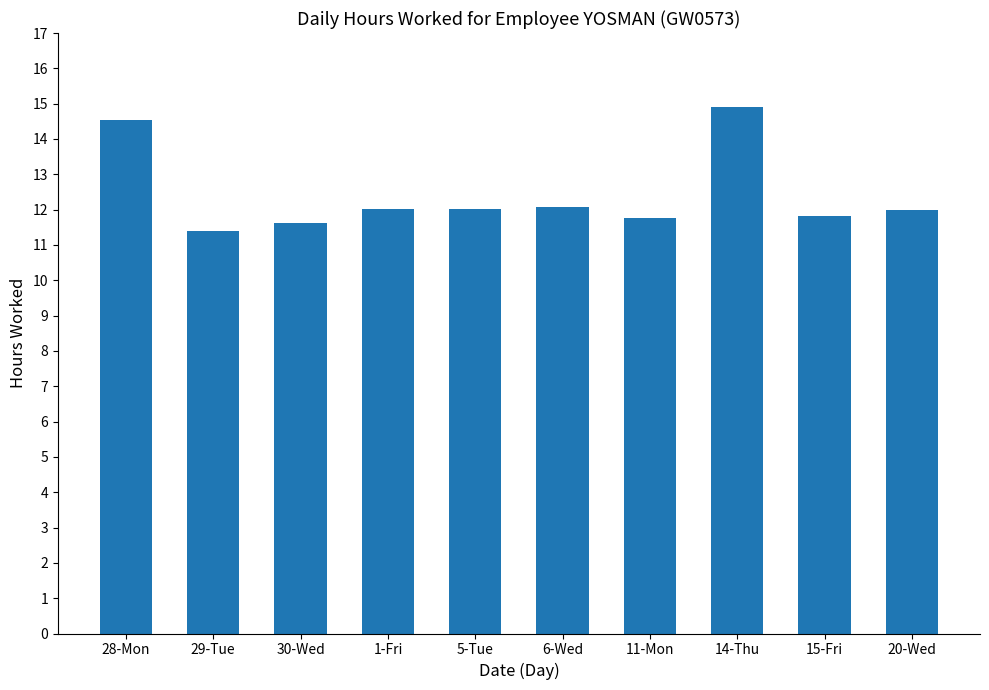

The chart shows a value of 12.0 at 20-Wed. True or false?

True